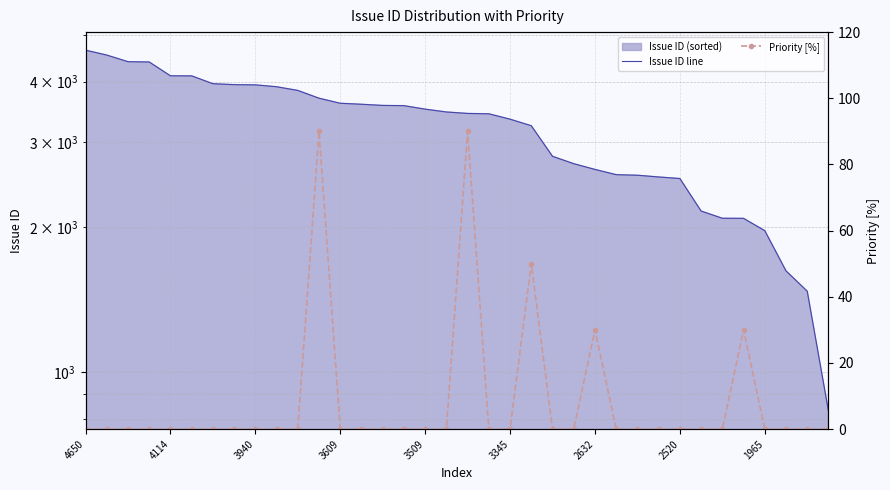

Which category has the highest value in the Issue ID line series?

4650